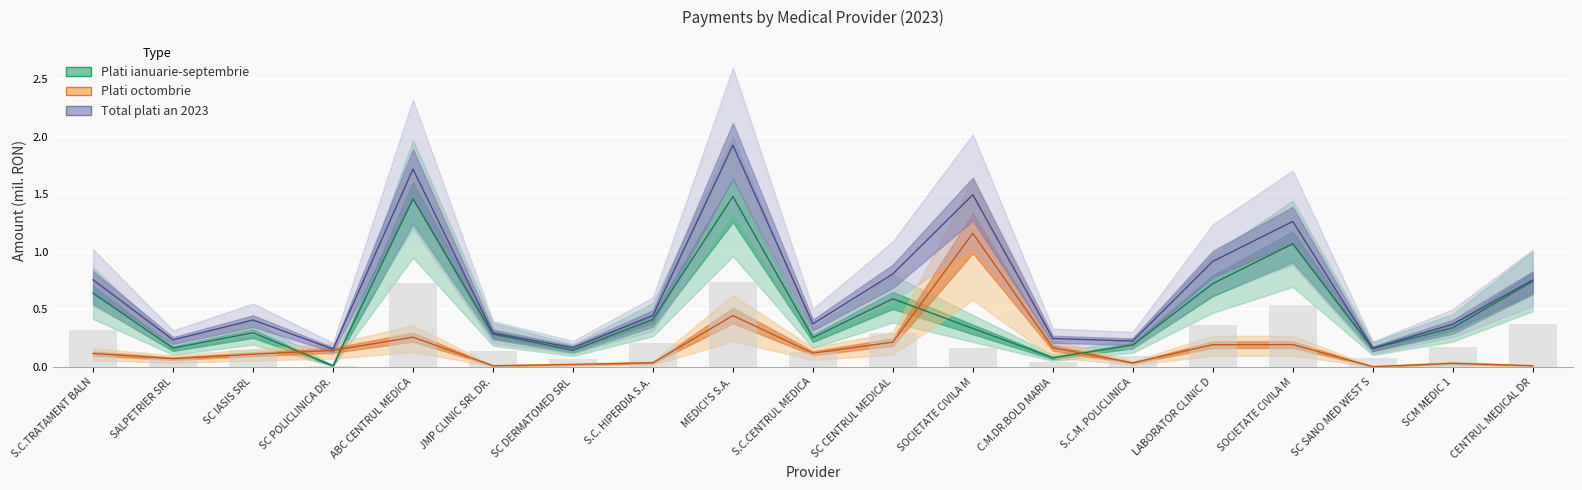

True or false: Plati octombrie has a value of 0.0 at SCM MEDIC 1.

True